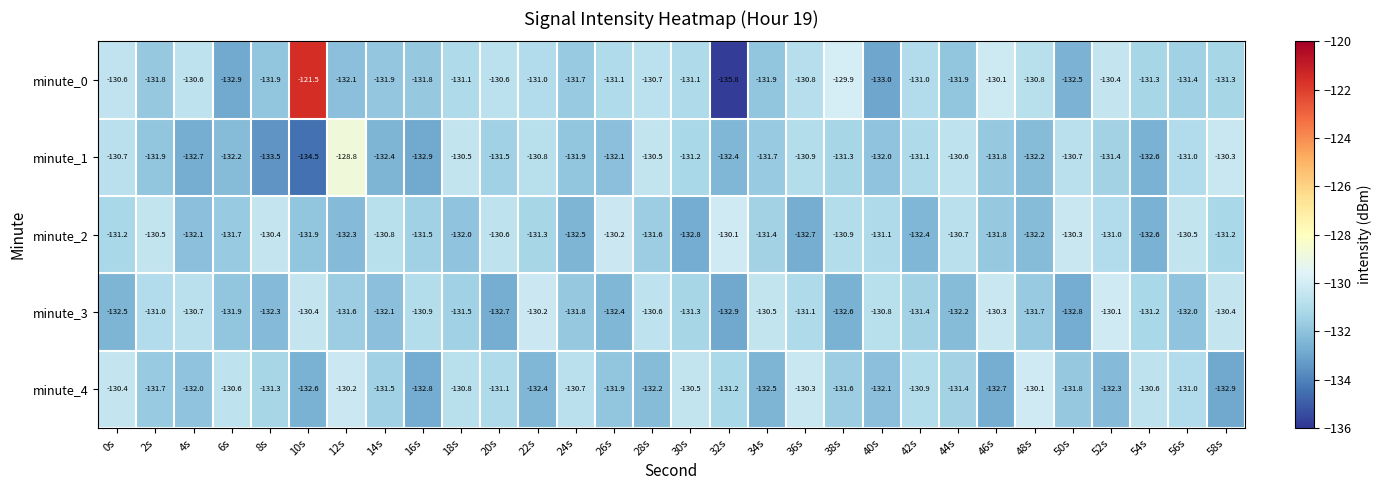

Which series has the largest total across all categories?

minute_0